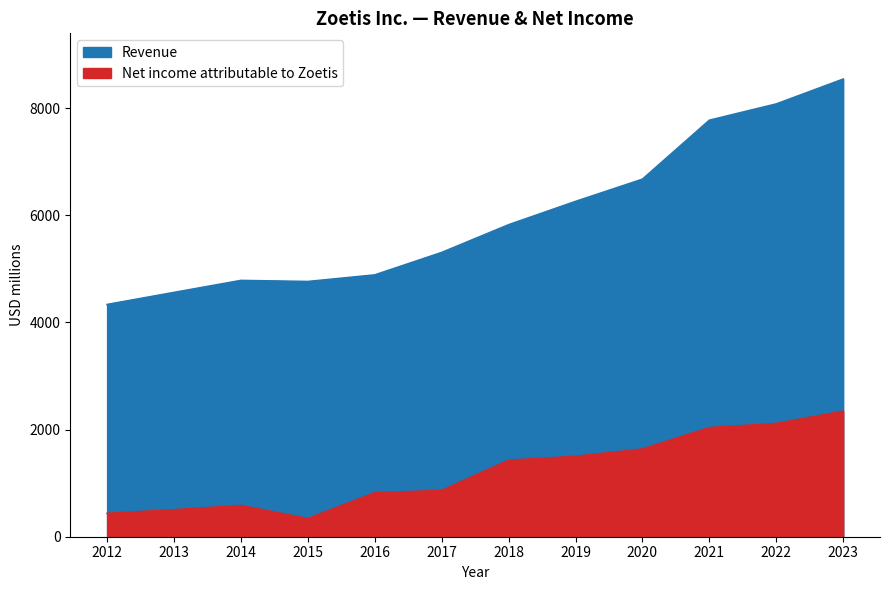

List the series in order of their overall mean, highest first.

Revenue, Net income attributable to Zoetis